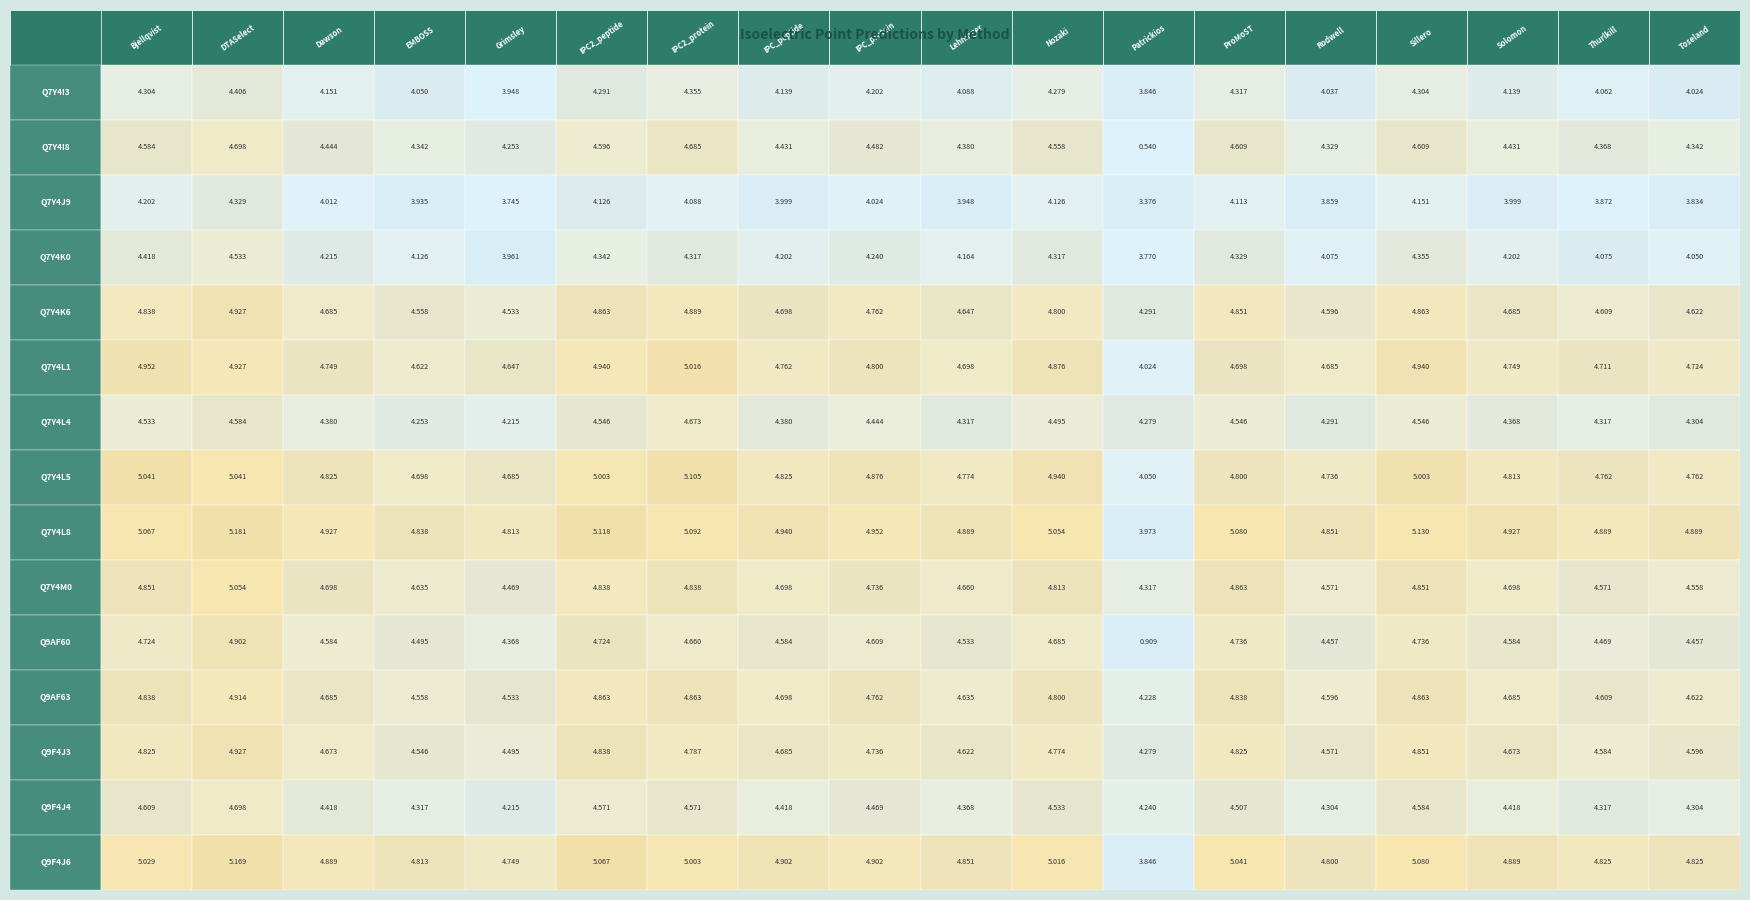

What is the maximum value shown in the chart?

5.2